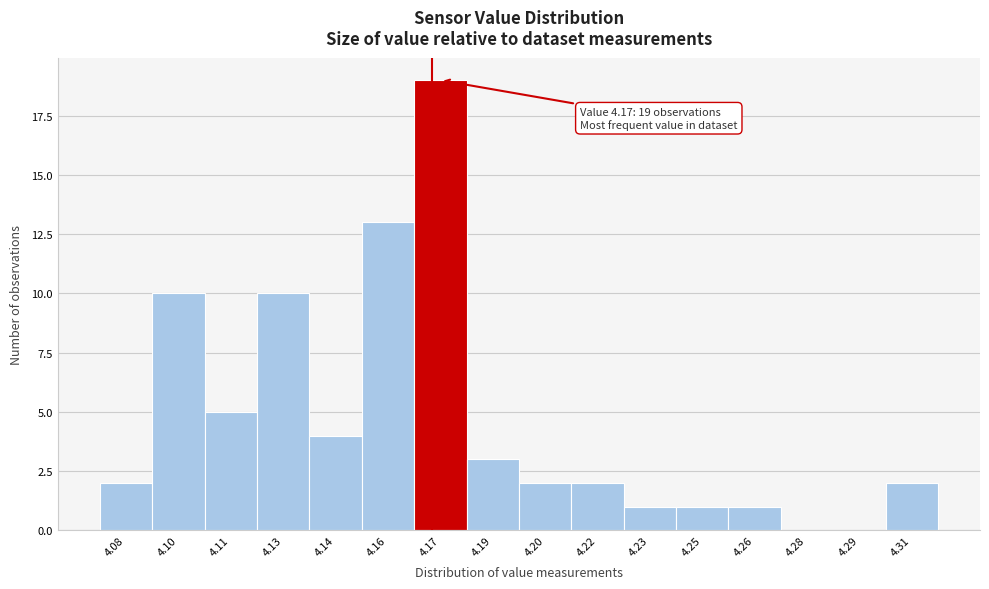

Over which range of the x-axis is the bar tallest?

4.165 to 4.180